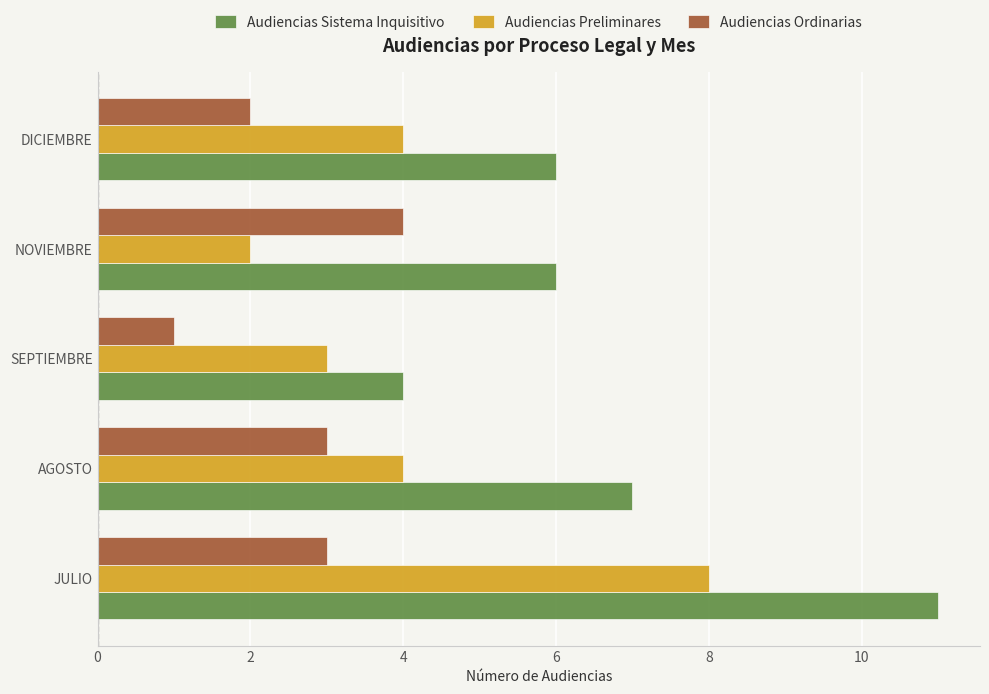

Which series has the widest spread of values?

Audiencias Sistema Inquisitivo